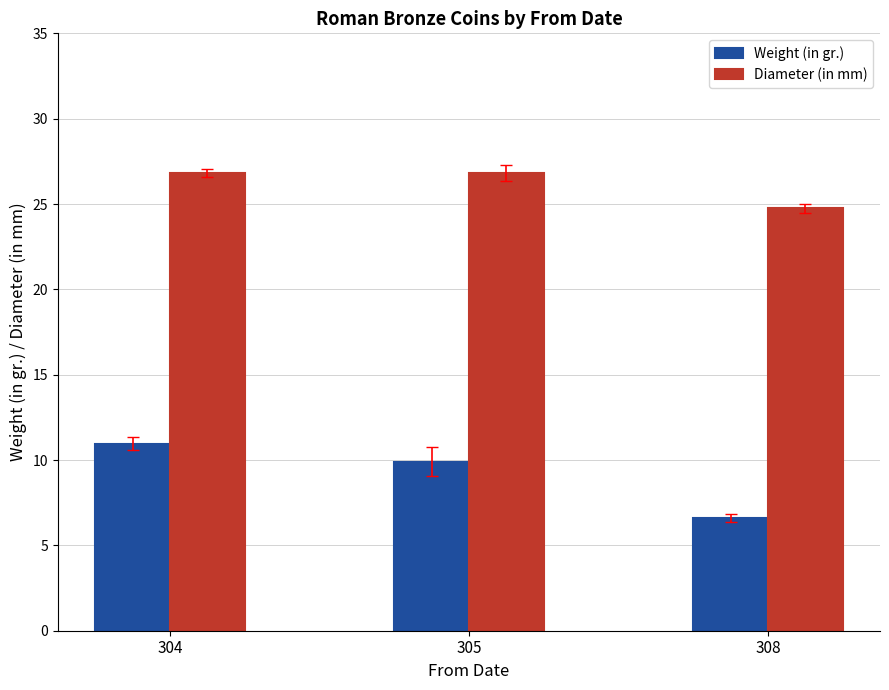

Which series has the largest total across all categories?

Diameter (in mm)